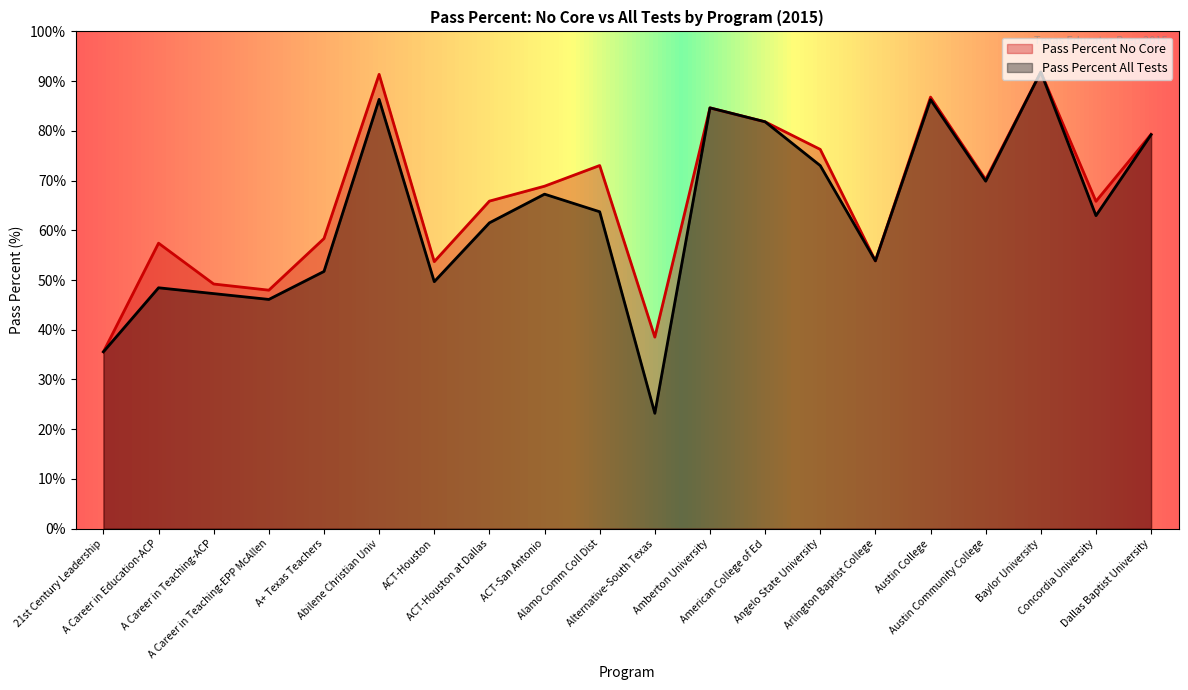

True or false: Pass Percent No Core and Pass Percent All Tests intersect in this chart.

False